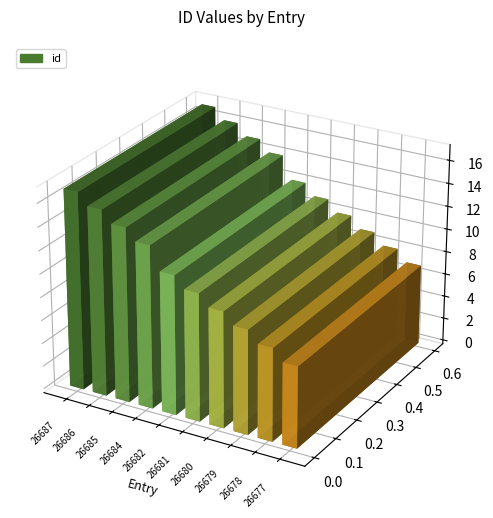

What is the difference between the maximum and second lowest values?

9